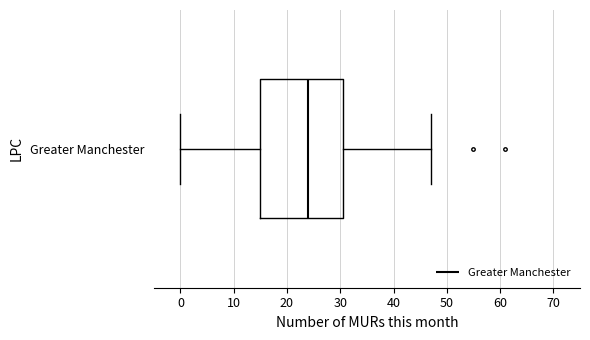

Where does the left whisker of the box for Greater Manchester end on the x-axis? The values are not printed on the chart, so give them approximately, as read against the axis.

0